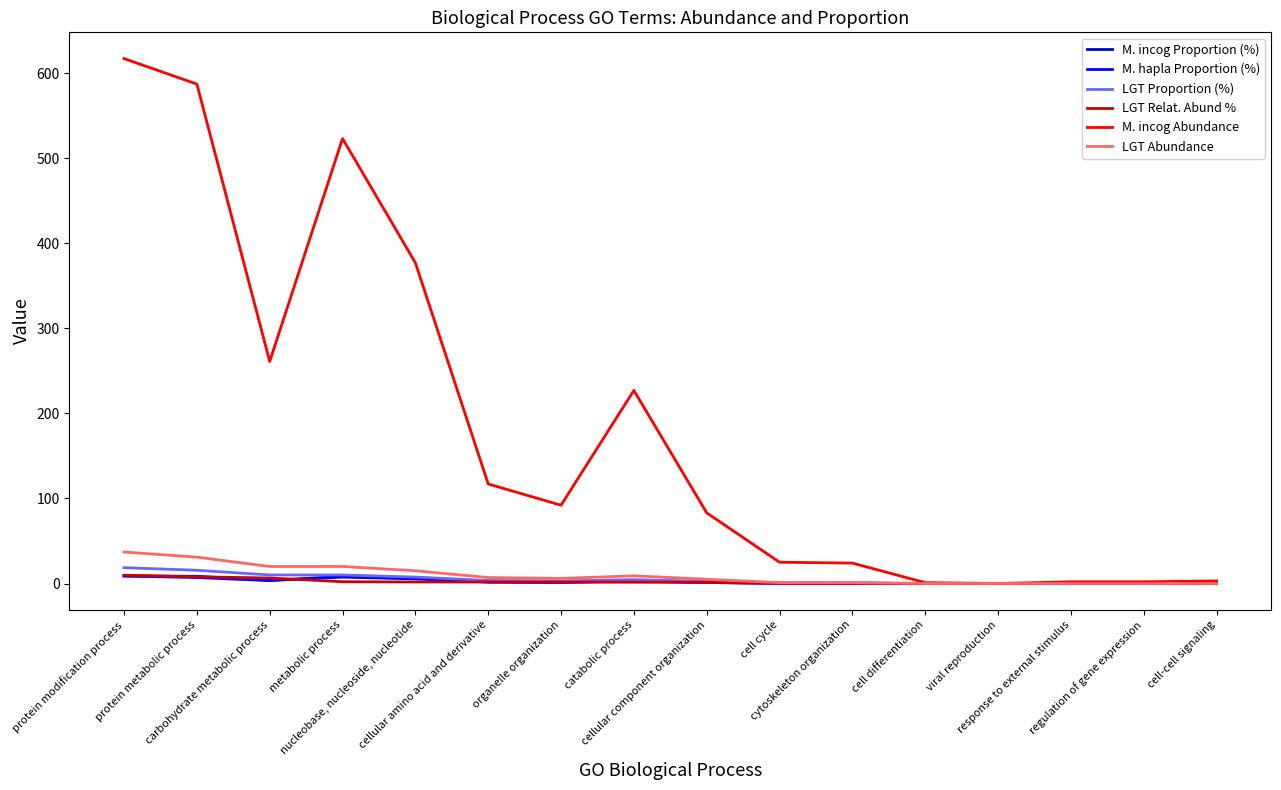

What is the total value across all series at carbohydrate metabolic process?

304.7